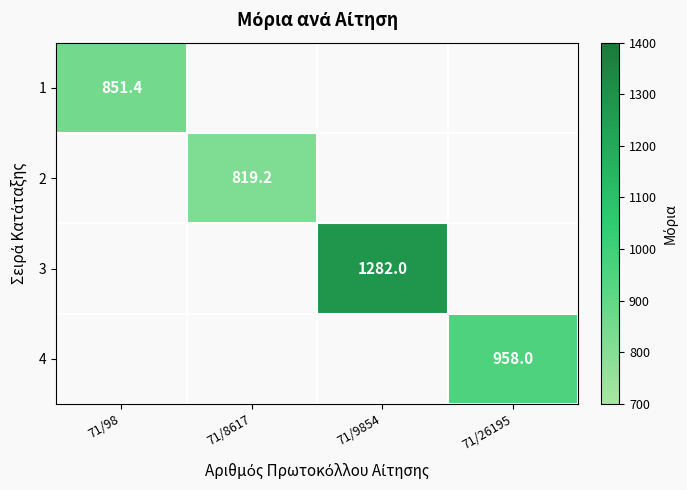

The 4 series shows 958.0 at 71/26195. True or false?

True